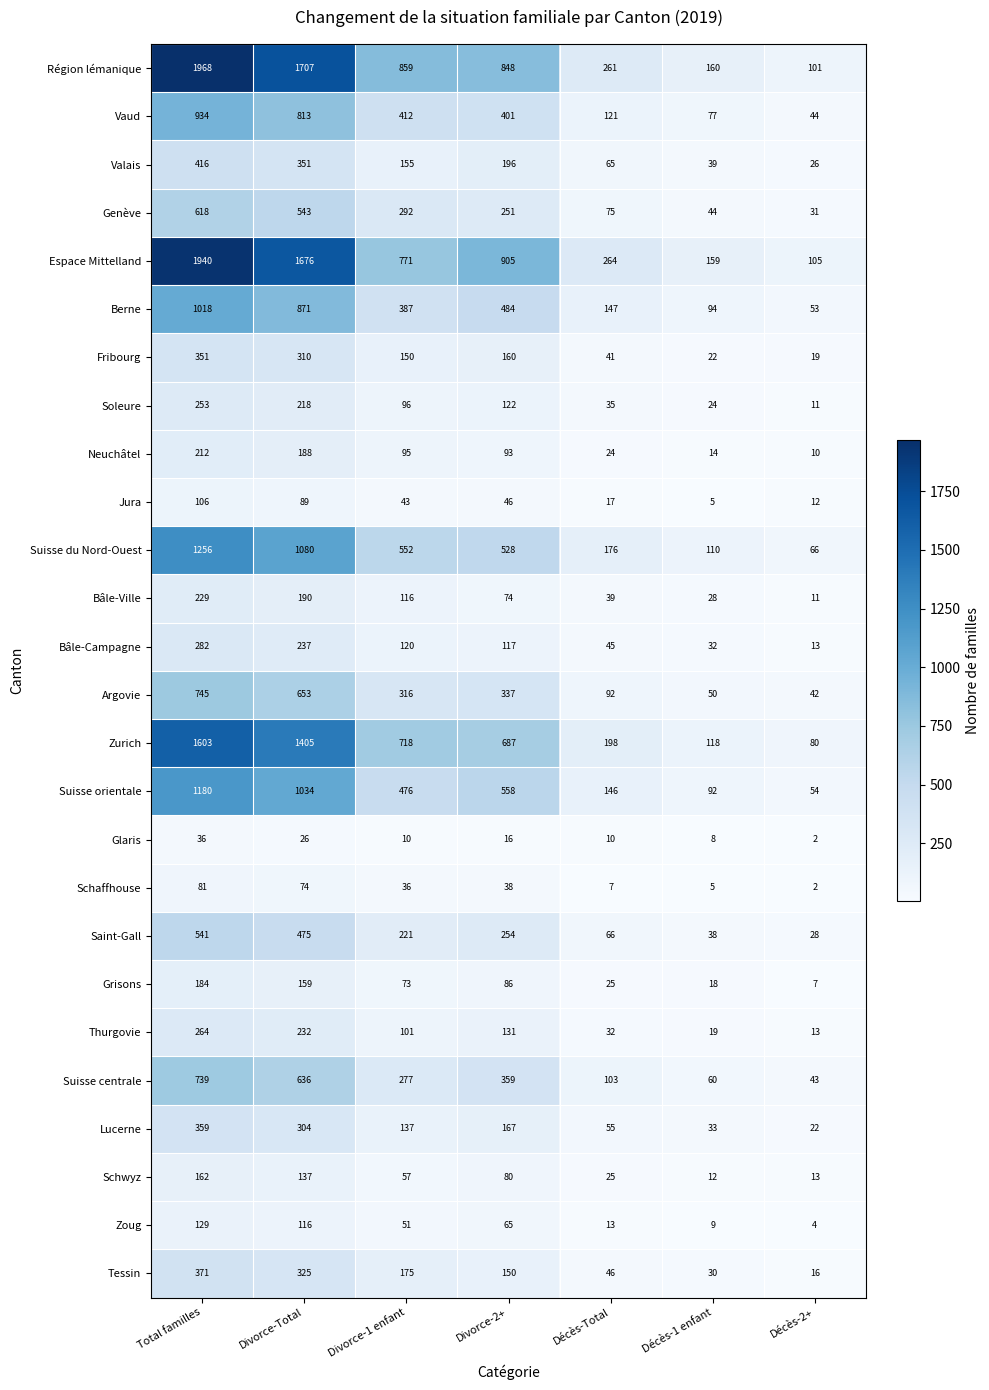

How many distinct data groups are displayed?

26